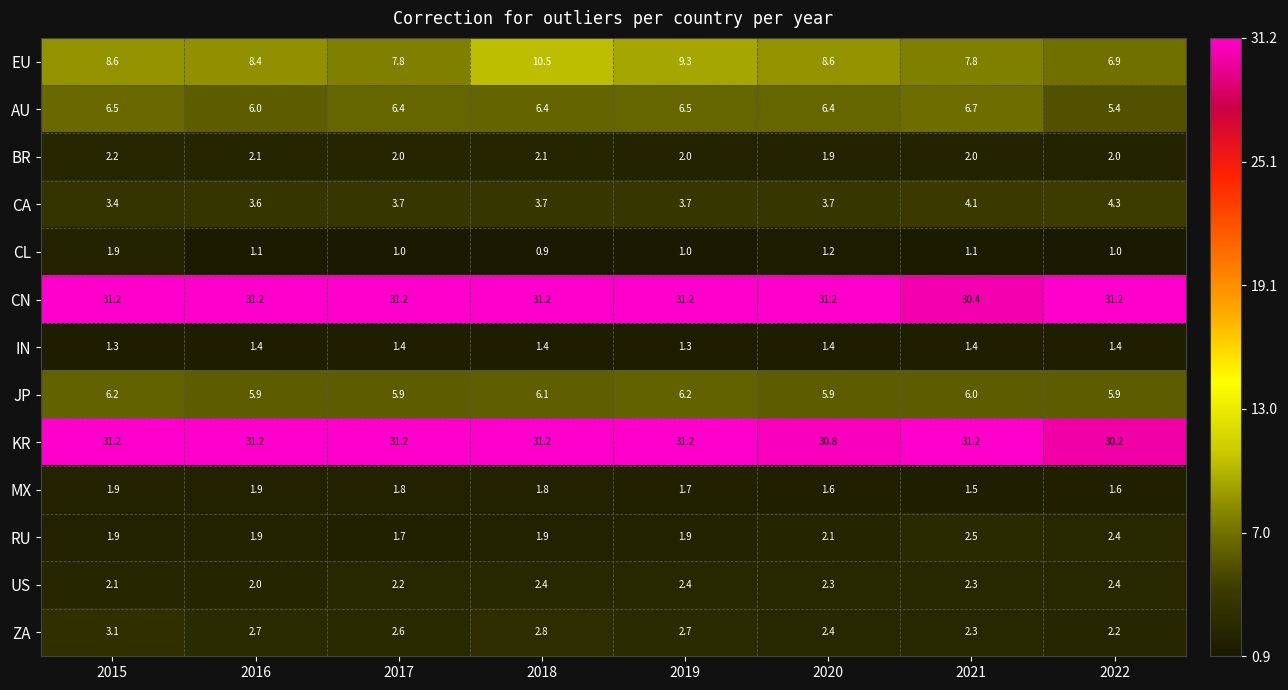

Where is CN nearest to the value 30?

2021